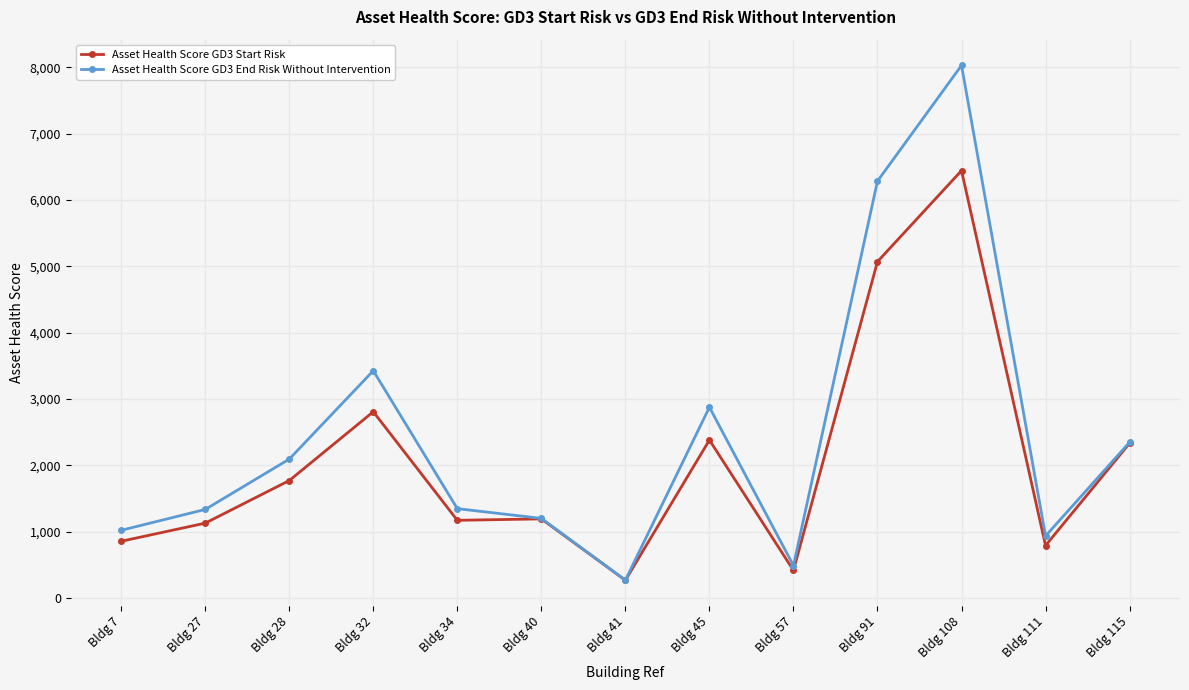

Rank the series by their average value, from lowest to highest.

Asset Health Score GD3 Start Risk, Asset Health Score GD3 End Risk Without Intervention